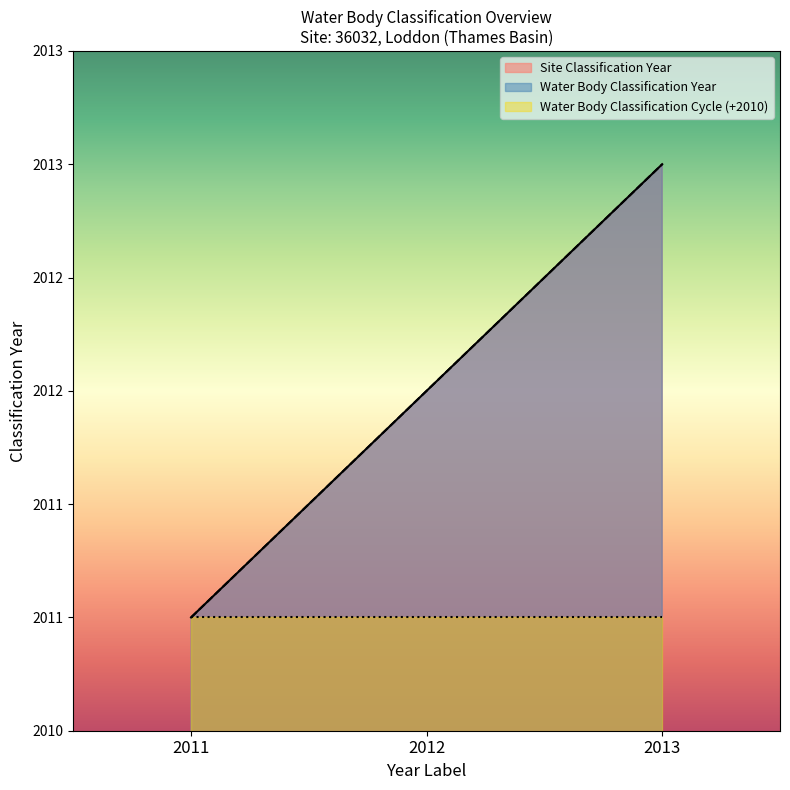

At how many categories does at least one series exceed 2011?

2